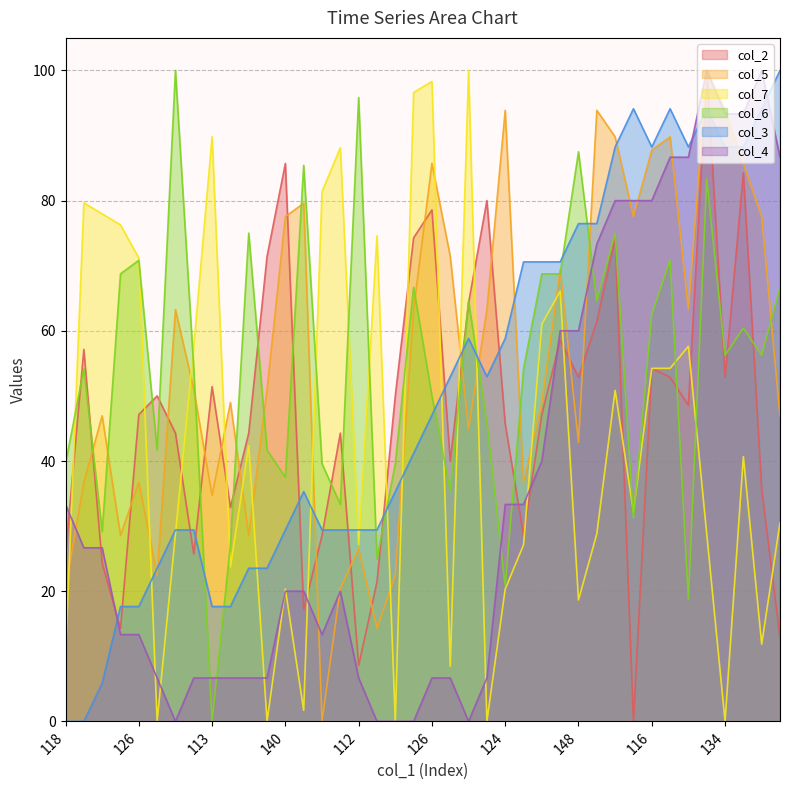

What is the difference between the maximum and second lowest values in the col_5 series?

85.7